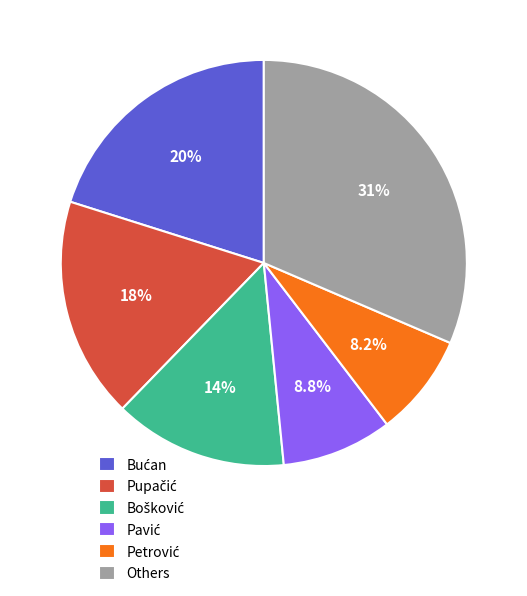

How much of the chart is everything except Others?

68.6%